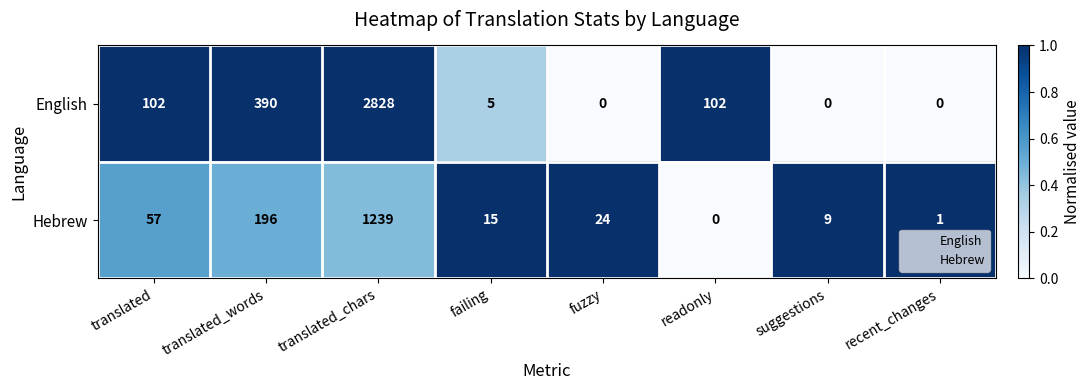

List the series in order of their overall mean, highest first.

English, Hebrew